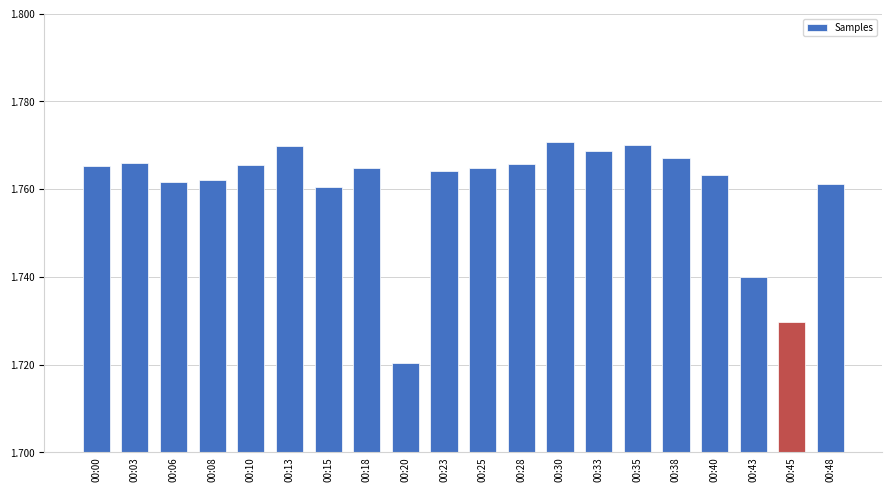

At which category does the chart reach its peak across all series?

00:30